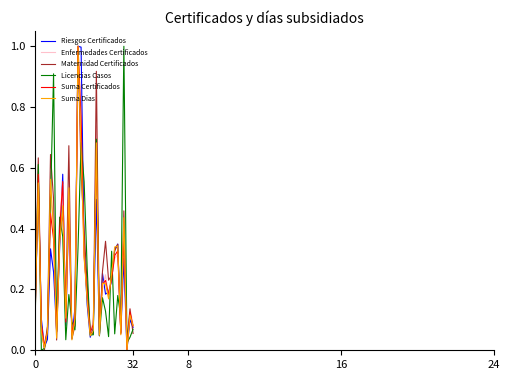

What is the maximum value shown in the chart?

1.0